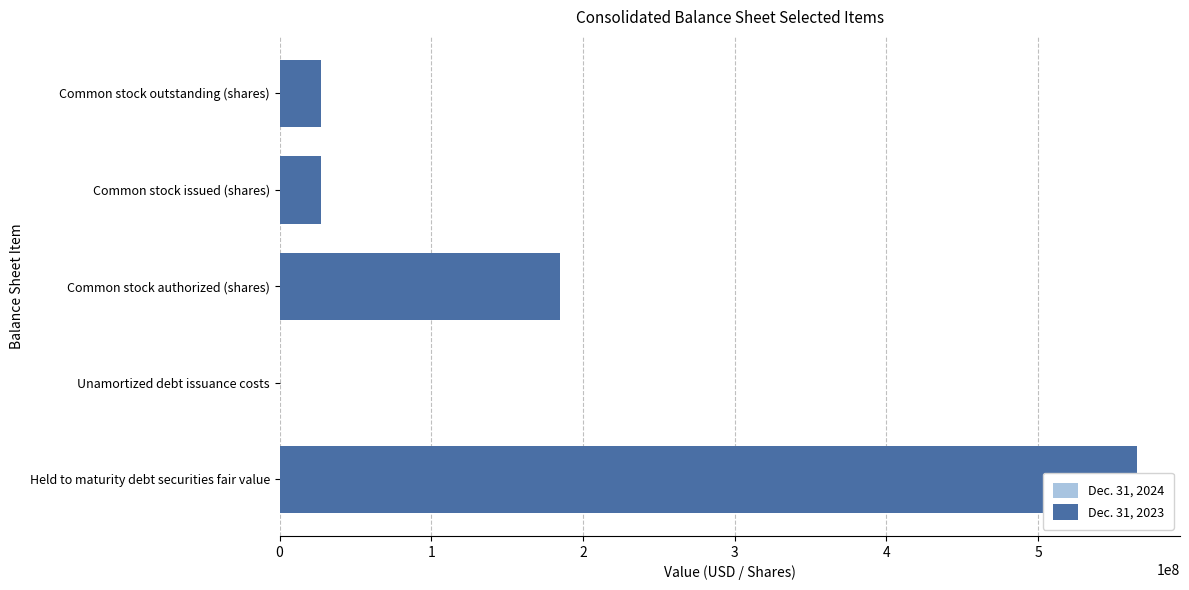

How many bars are there in each group?

2